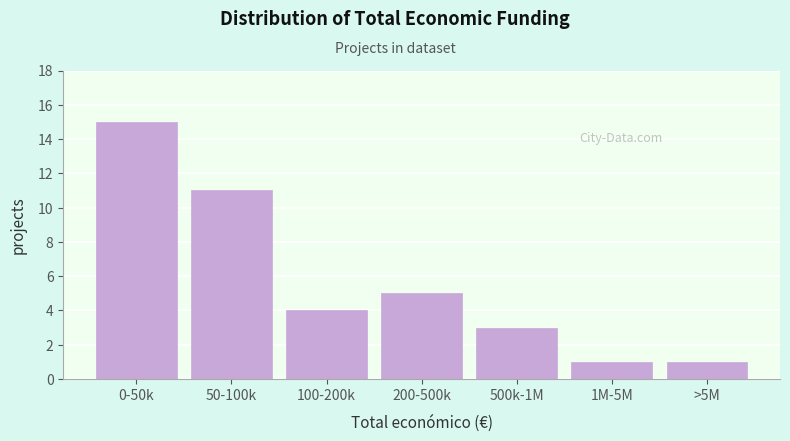

Reading left to right, transcribe all the data shown in this chart.

15	11	4	5	3	1	1